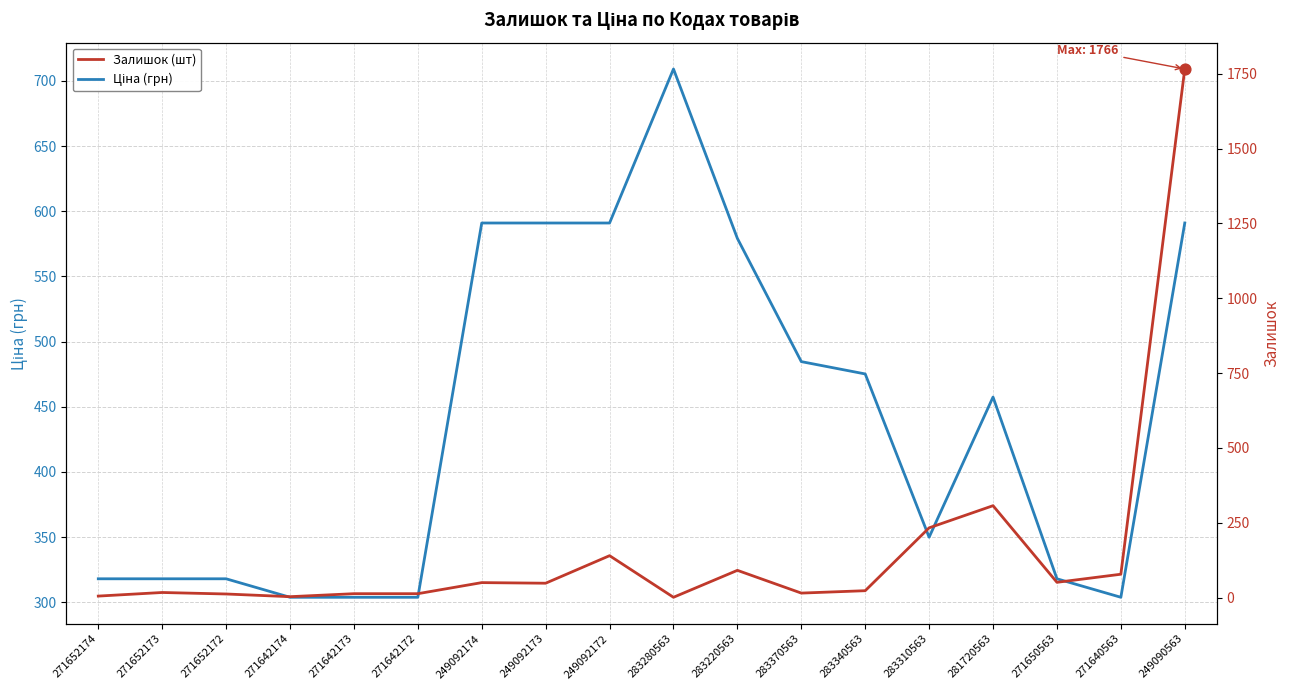

Which series has the largest Y range (max minus min)?

Залишок (шт)